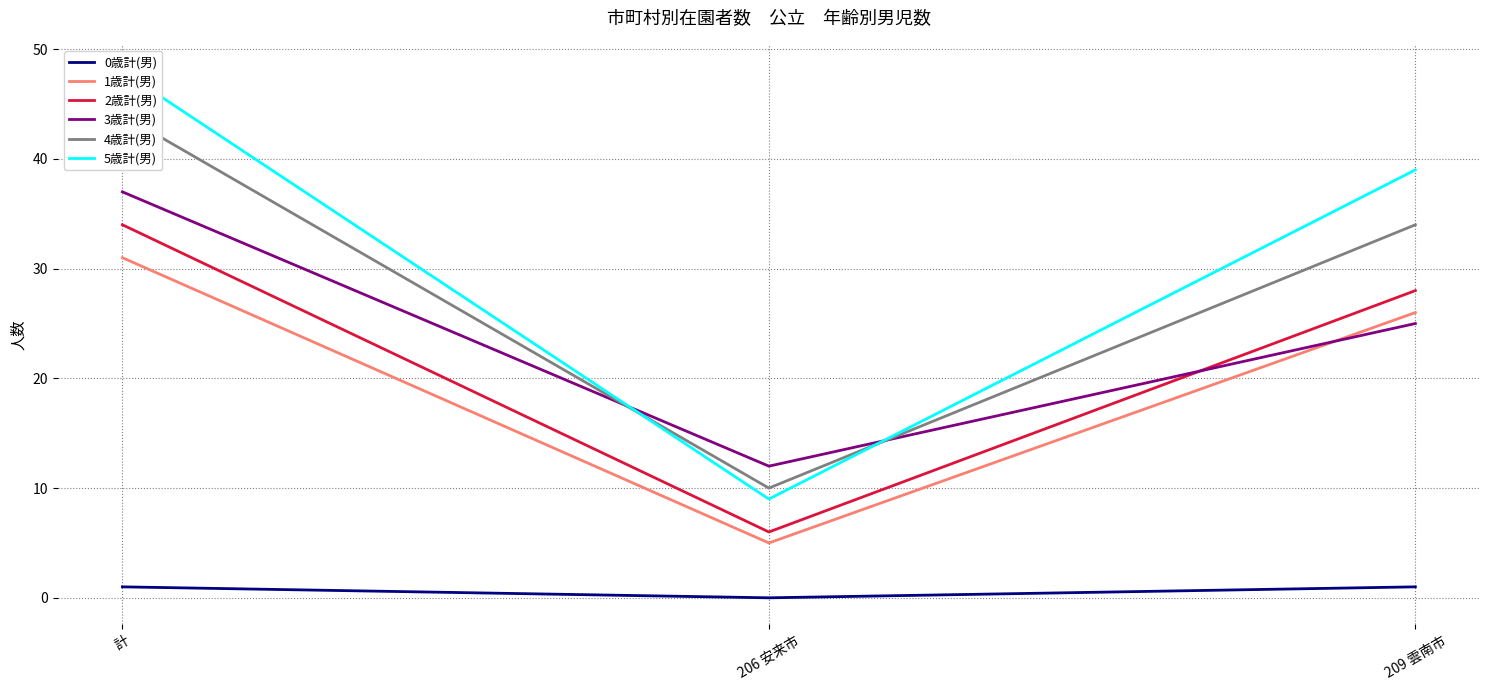

How many lines are shown in the chart?

6